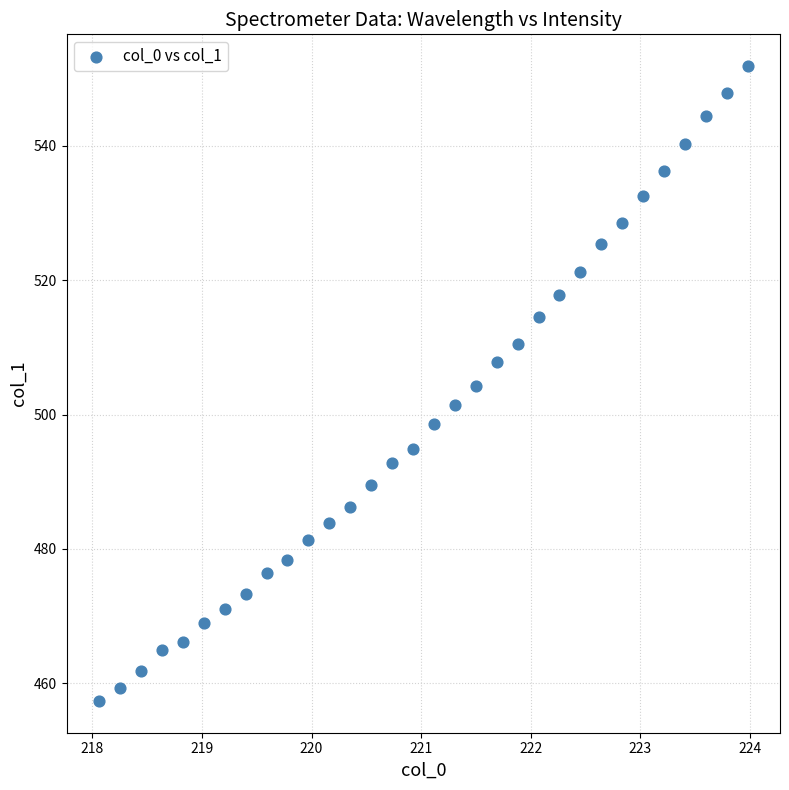

What is the range of X values (max minus min)?

5.9